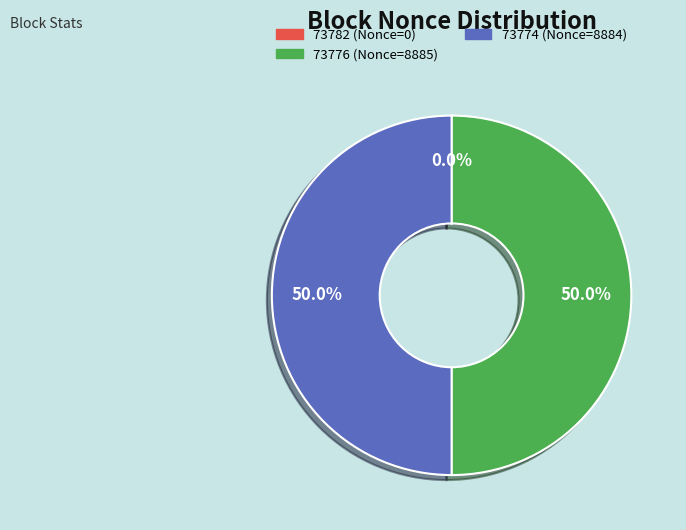

Approximately how many times larger is the value at 73774 (Nonce=8884) compared to 73776 (Nonce=8885)?

1.0